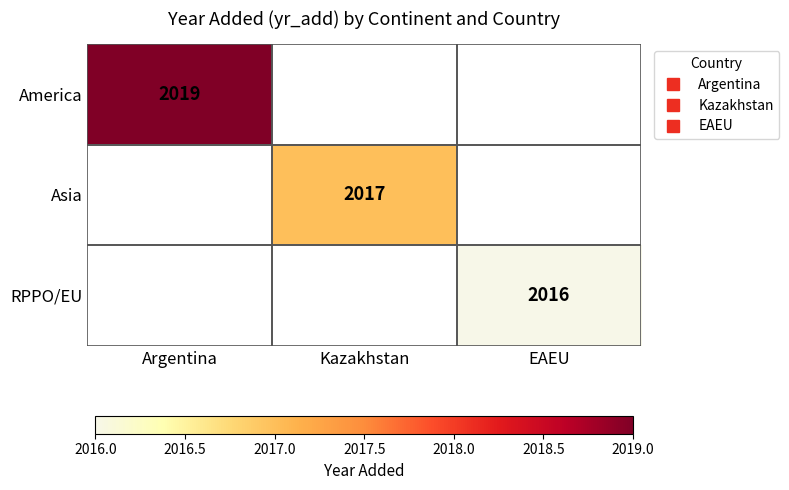

How many positive values does the Asia series have?

1